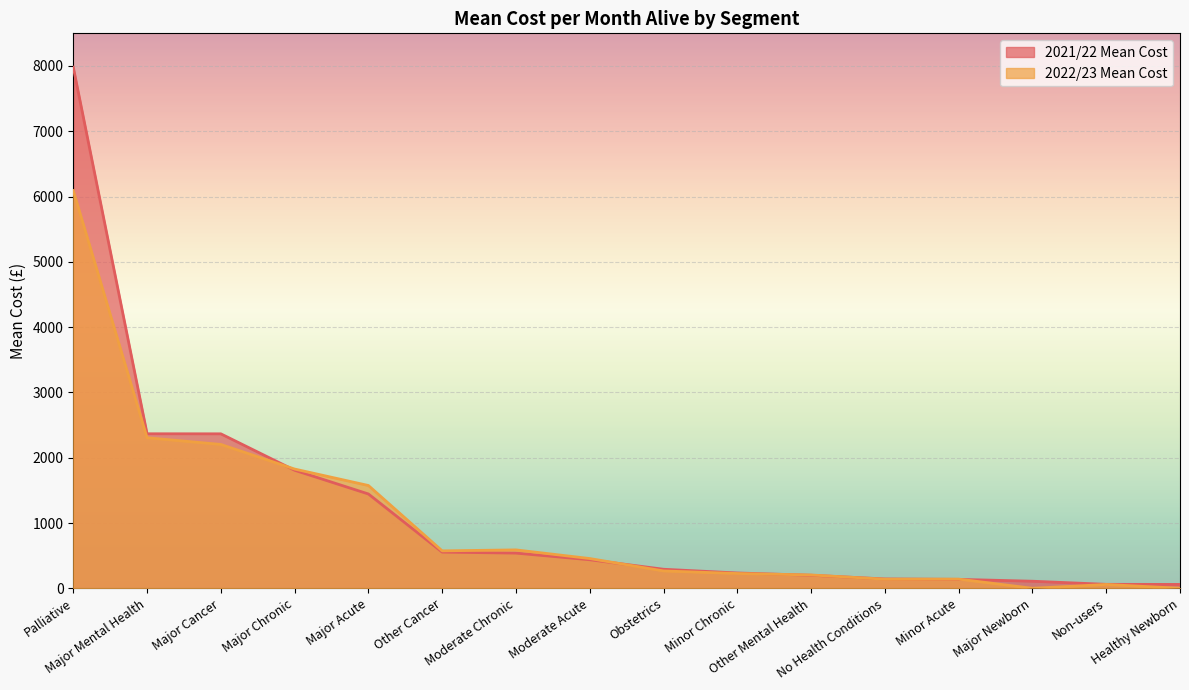

Is the value of 2021/22 Mean Cost at No Health Conditions greater than the value of 2022/23 Mean Cost at Other Mental Health?

No